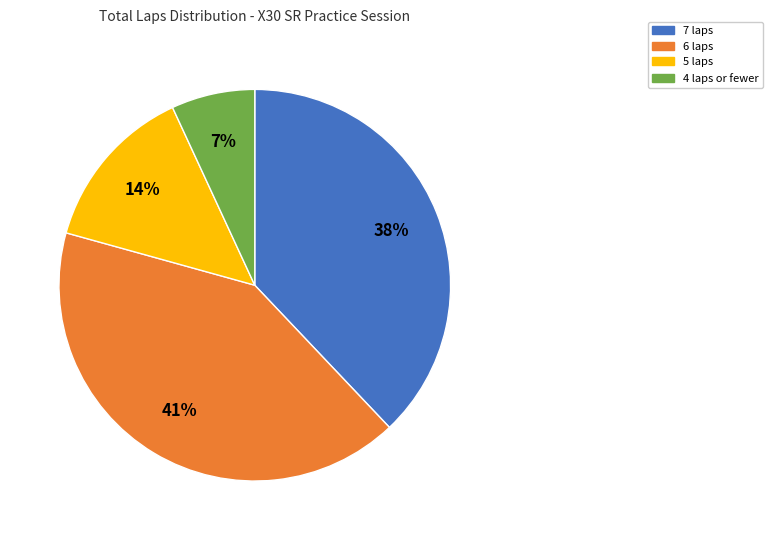

To the nearest percent, what is the average slice percentage?

25%